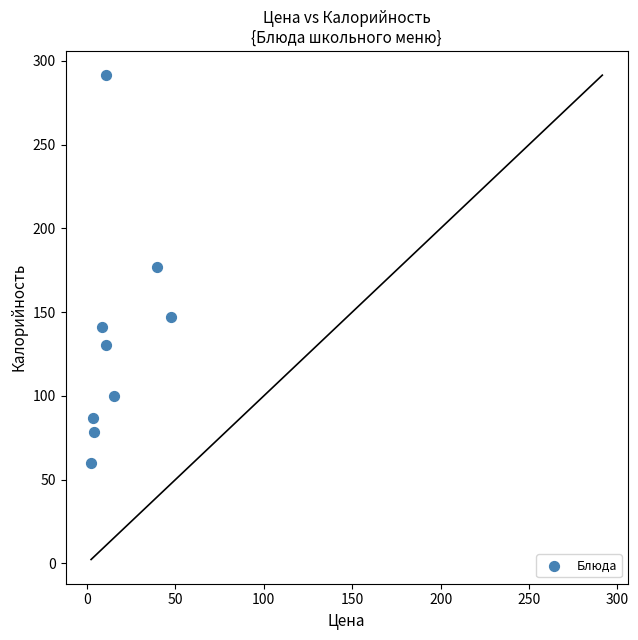

What is the range of X values (max minus min)?

45.4